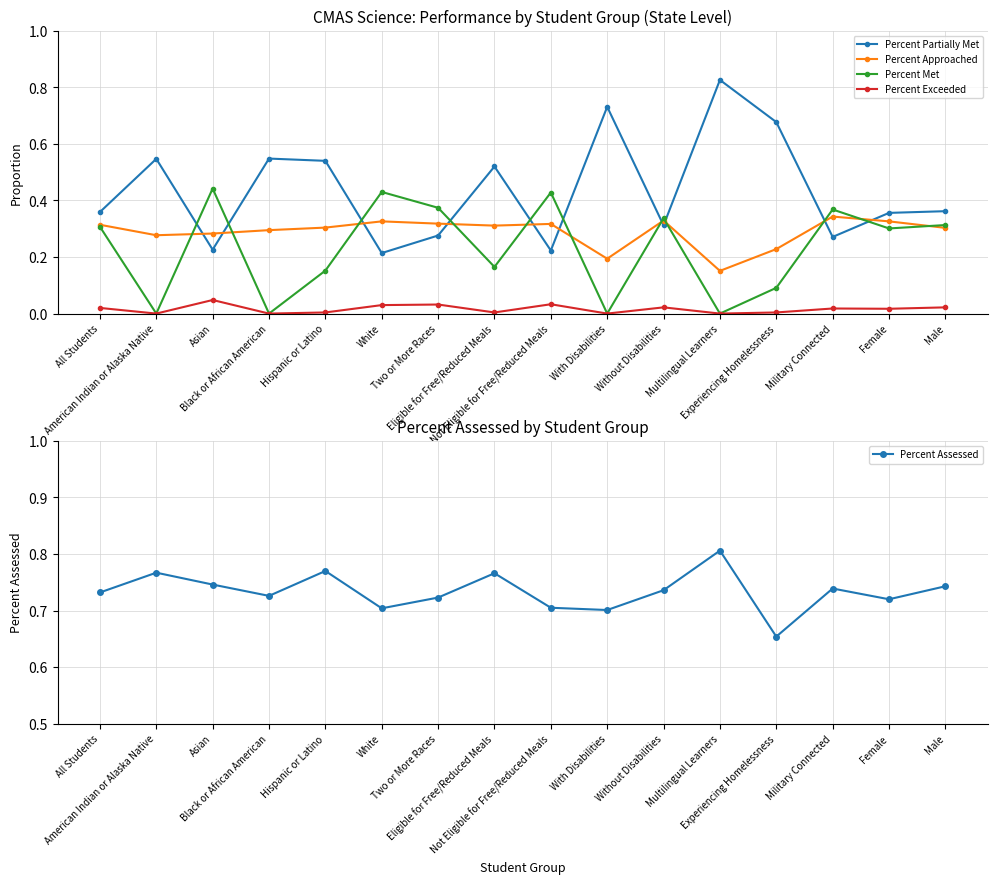

Is the value of Percent Met at Male greater than the value of Percent Approached at Experiencing Homelessness?

Yes